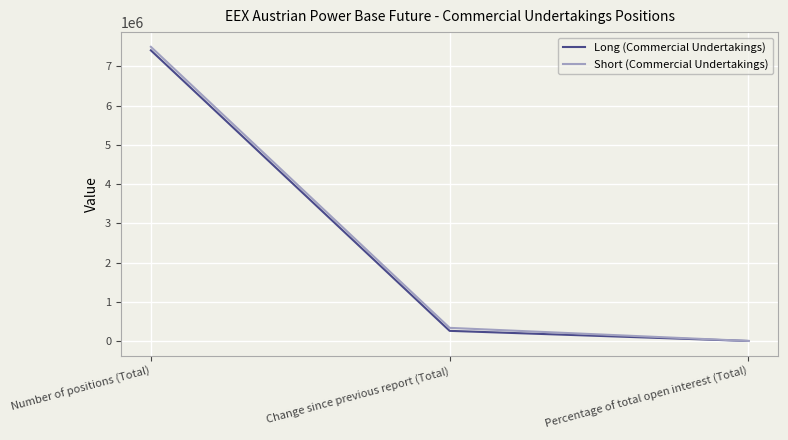

What is the sum of the Long (Commercial Undertakings) values at Number of positions (Total) and Percentage of total open interest (Total)?

7410232.4